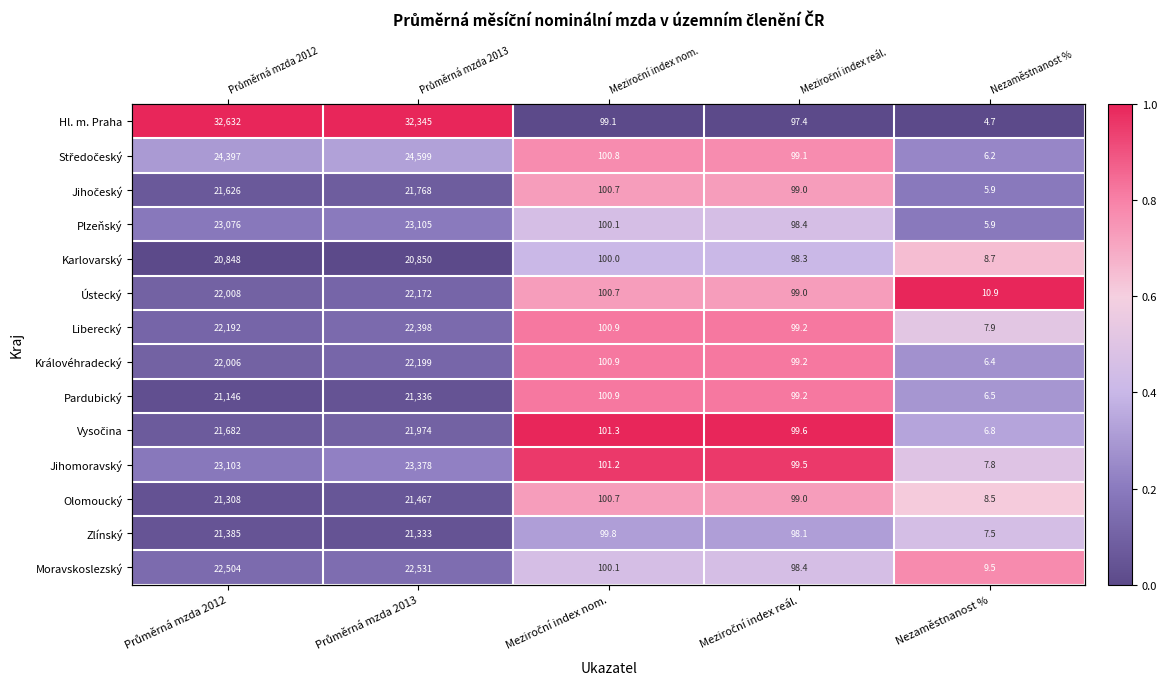

Count the number of categories in the chart.

5